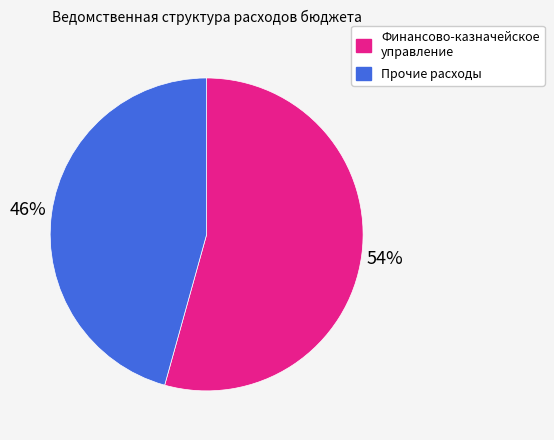

To the nearest percent, what is the average slice percentage?

50%